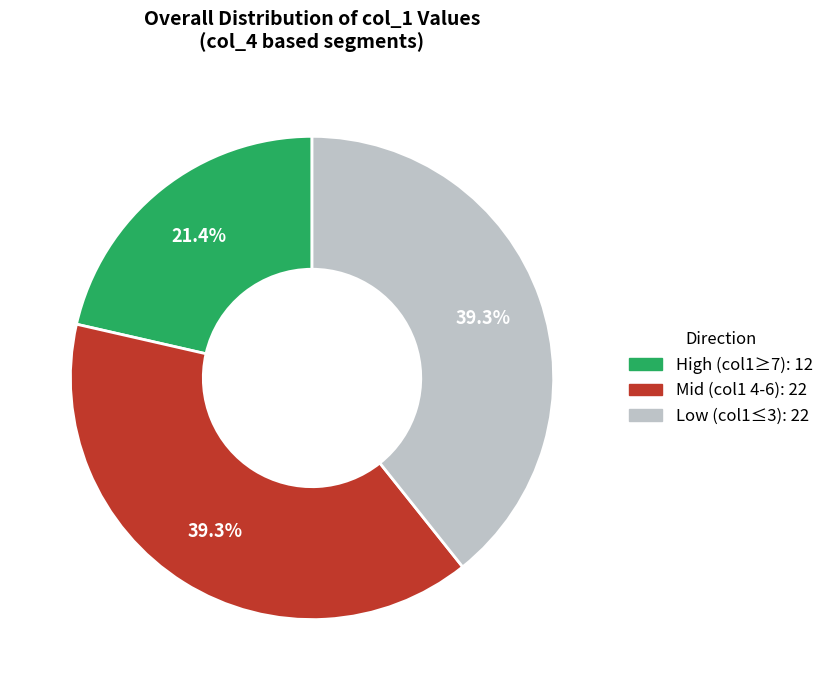

Is there a majority slice in this chart?

No